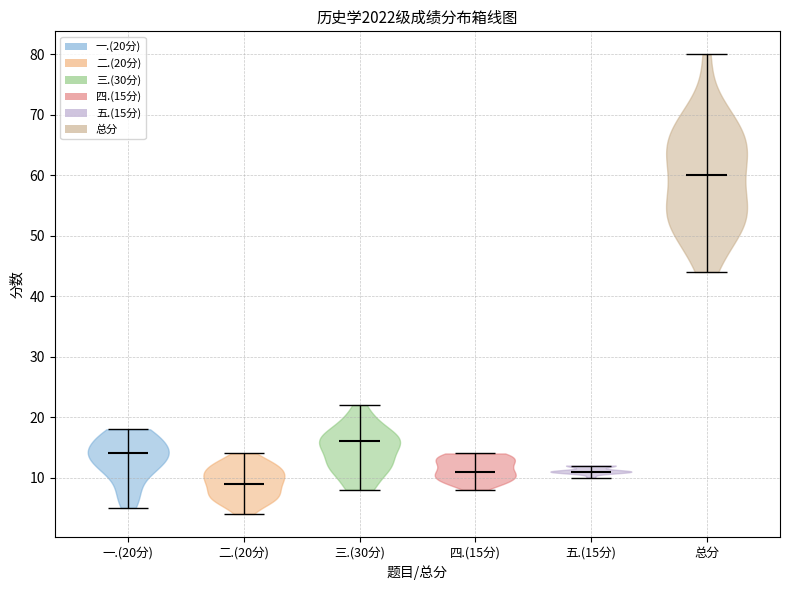

Which violin has the highest median line?

总分